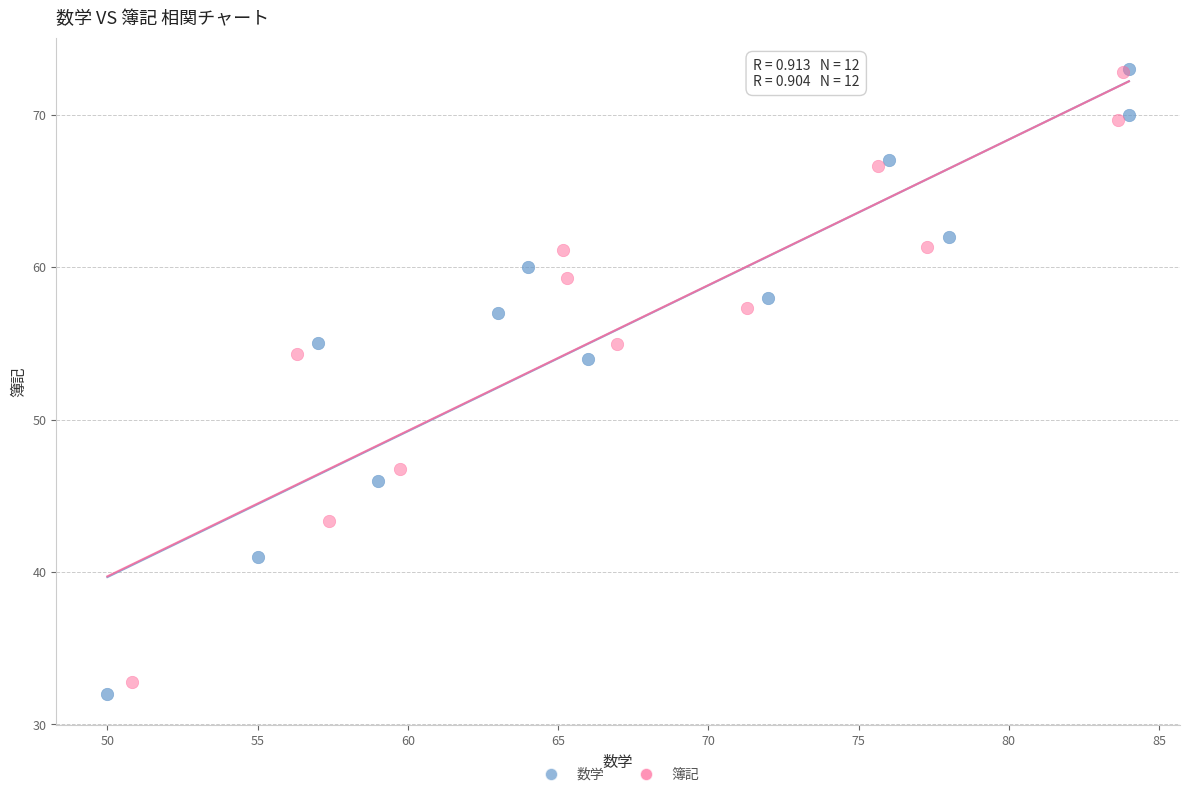

Which series has the largest Y range (max minus min)?

数学